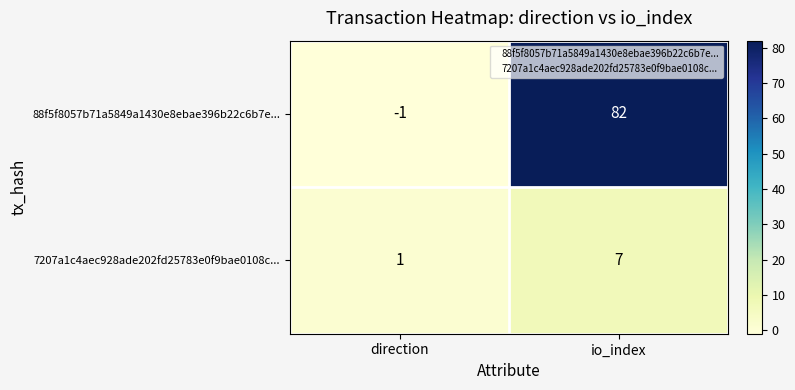

List the labels in order of 88f5f8057b71a5849a1430e8ebae396b22c6b7e... value, smallest first.

direction, io_index